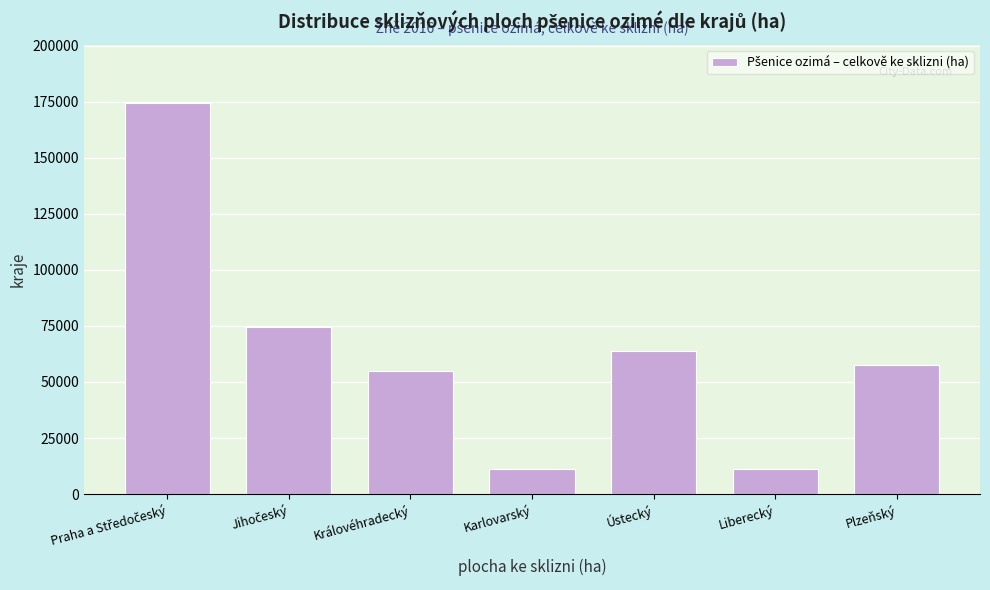

What is the label of the 3rd bar from the left?

Královéhradecký